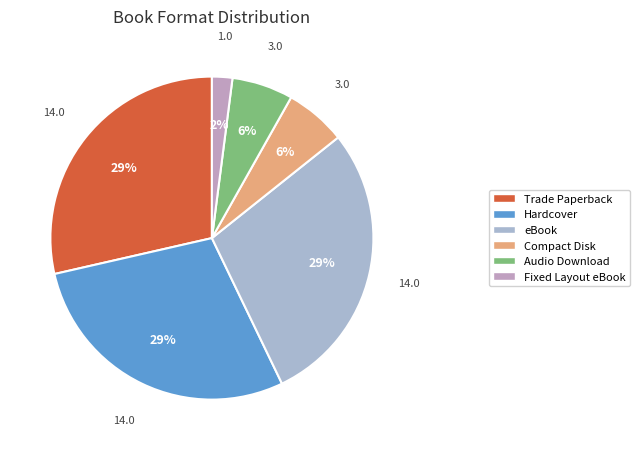

What is the largest slice in the pie chart?

Trade Paperback